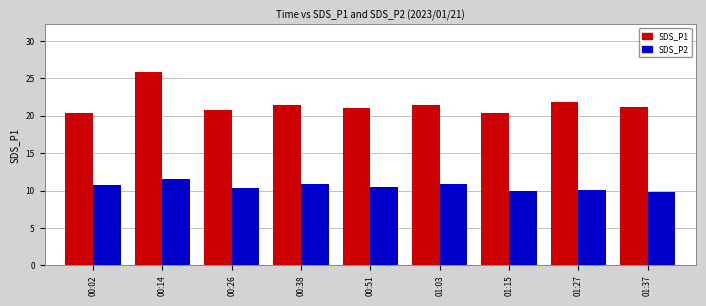

At which label does SDS_P1 first exceed 21?

00:14